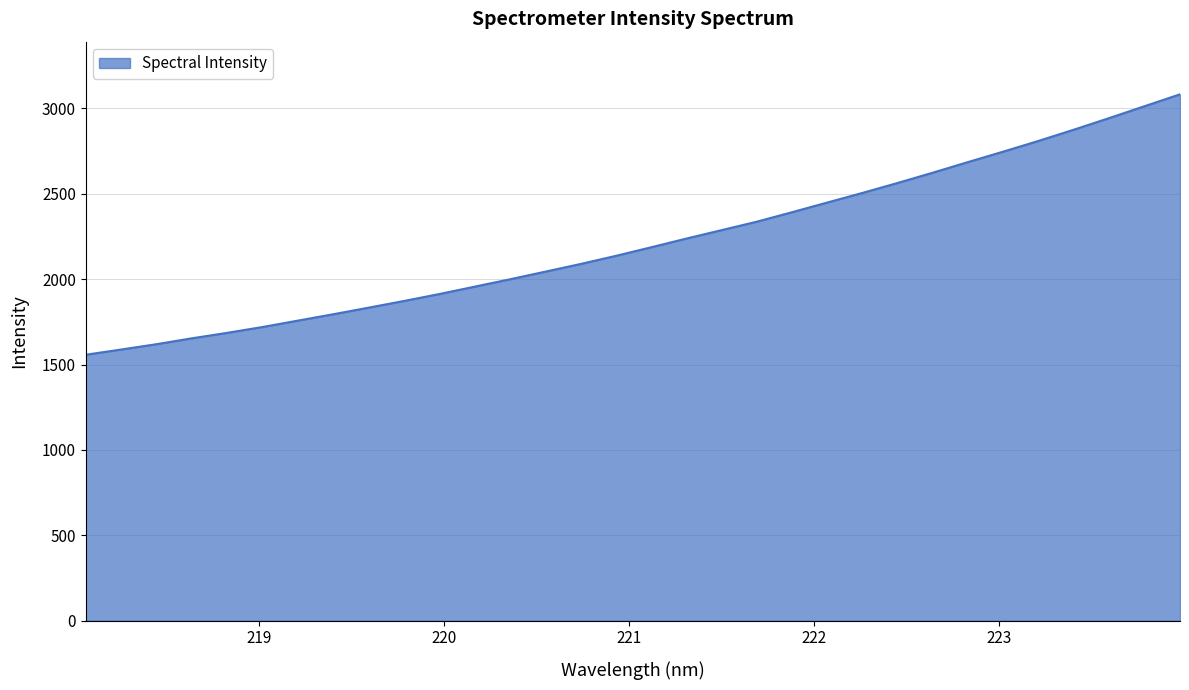

What is the difference between the maximum and minimum values?

1524.8